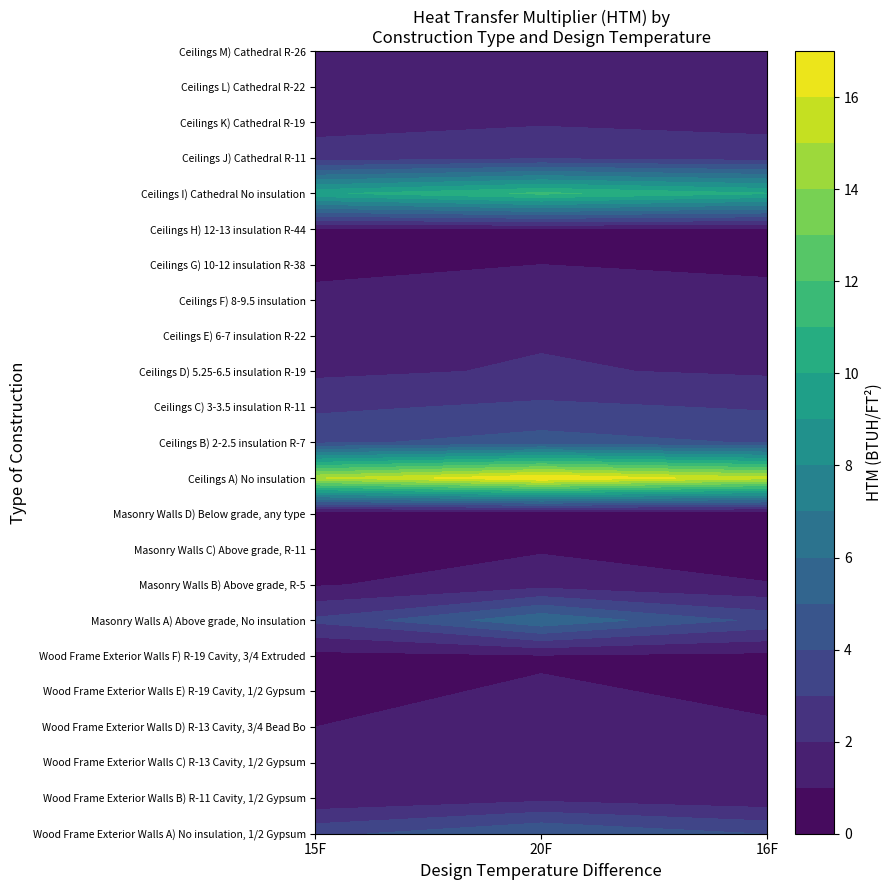

Is it true that Ceilings I) Cathedral No insulation equals 11.2 at 1?

True